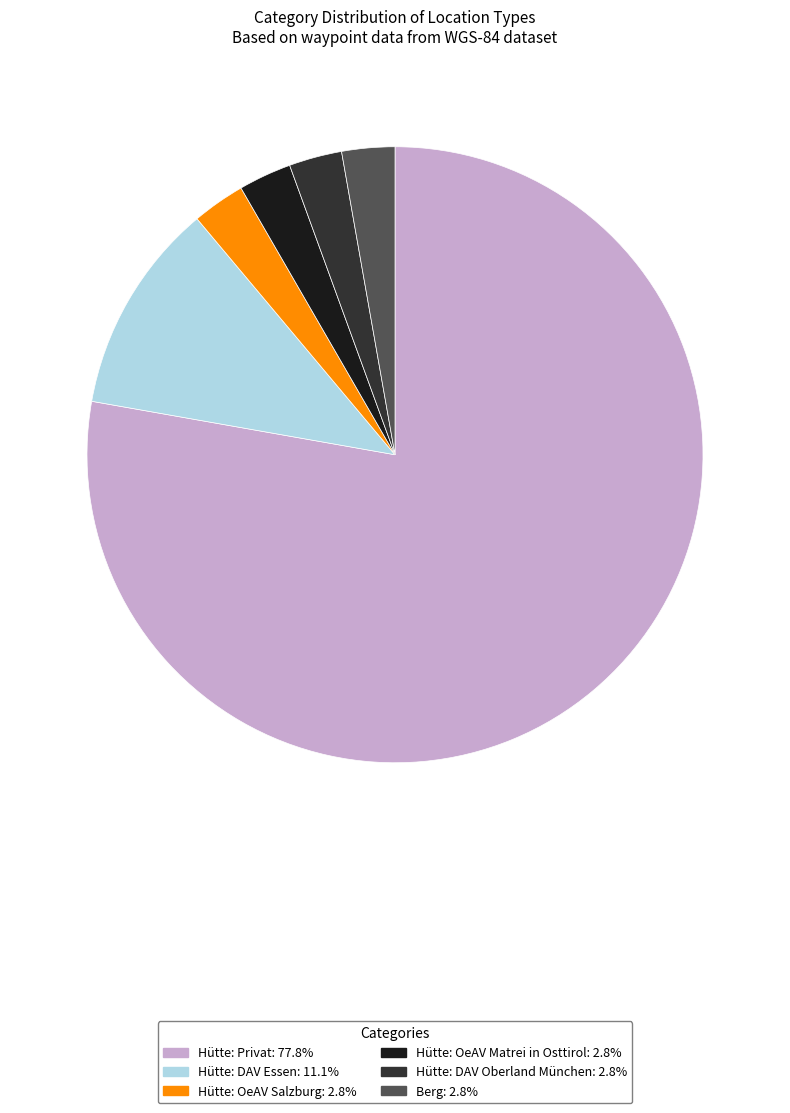

Which category has the biggest portion of the pie?

Hütte: Privat